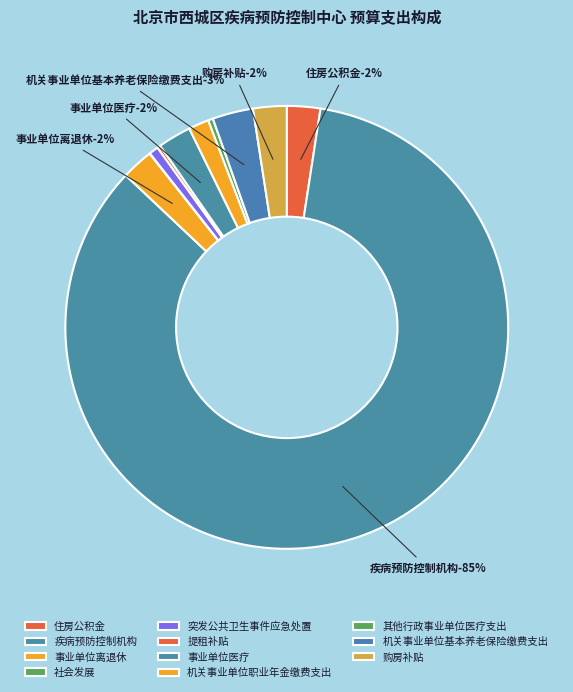

How many segments does this pie chart have?

11